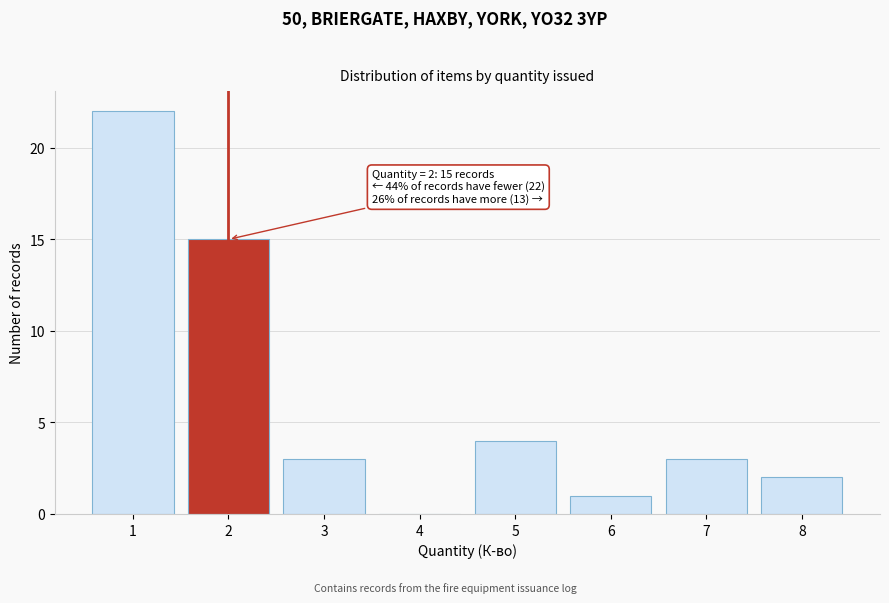

Reading right to left, what are all the values shown in this chart?

8=2	7=3	6=1	5=4	4=0	3=3	2=15	1=22